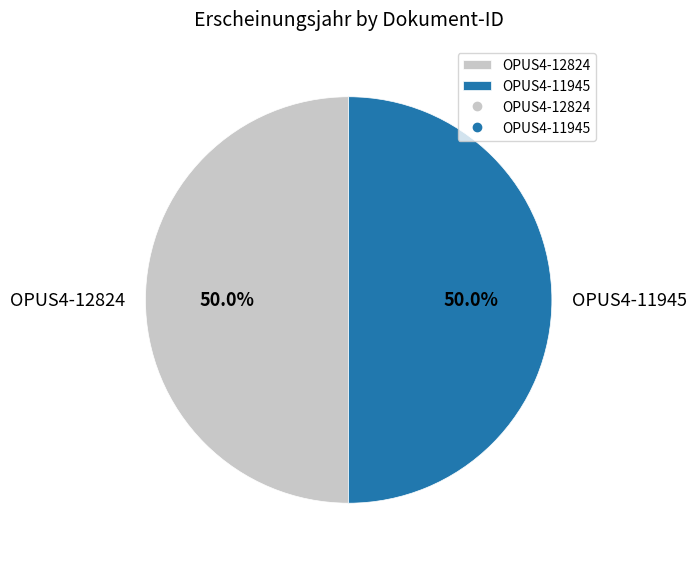

What is the ratio of the value at OPUS4-11945 to the value at OPUS4-12824?

1.0